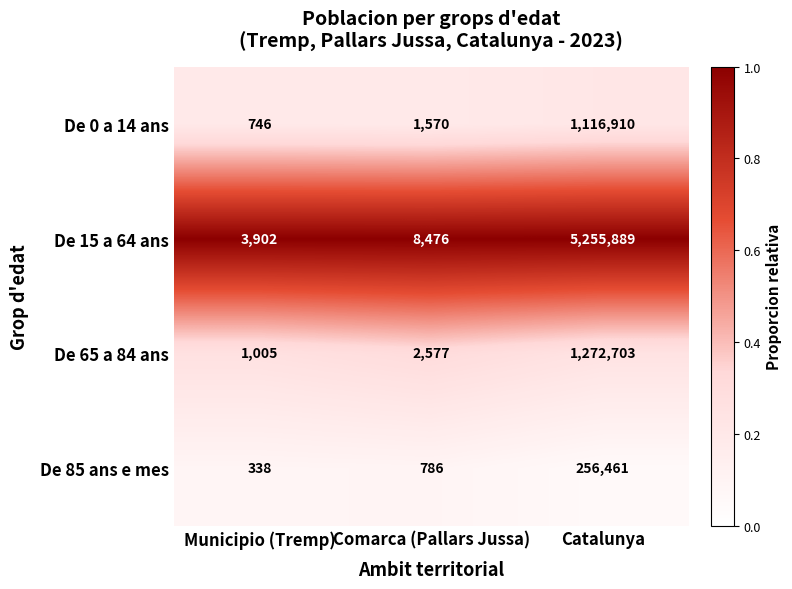

What is the difference between the De 85 ans e mes values at Comarca (Pallars Jussa) and Municipio (Tremp)?

448